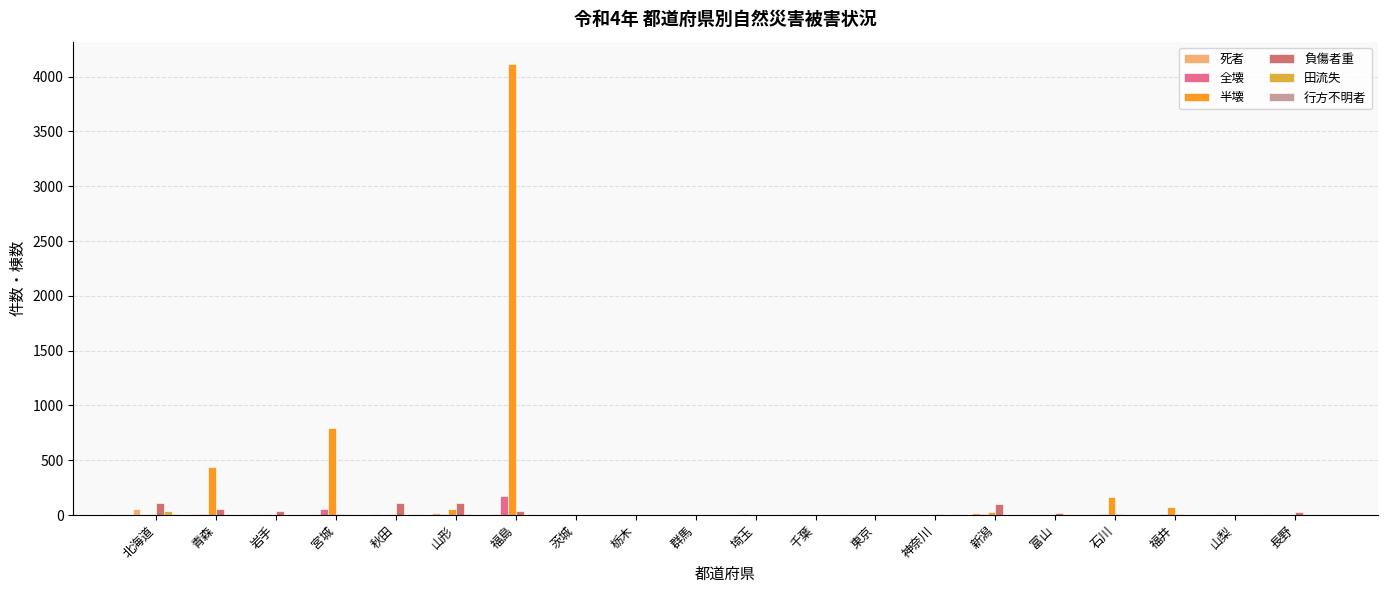

What is the greatest value displayed?

4113